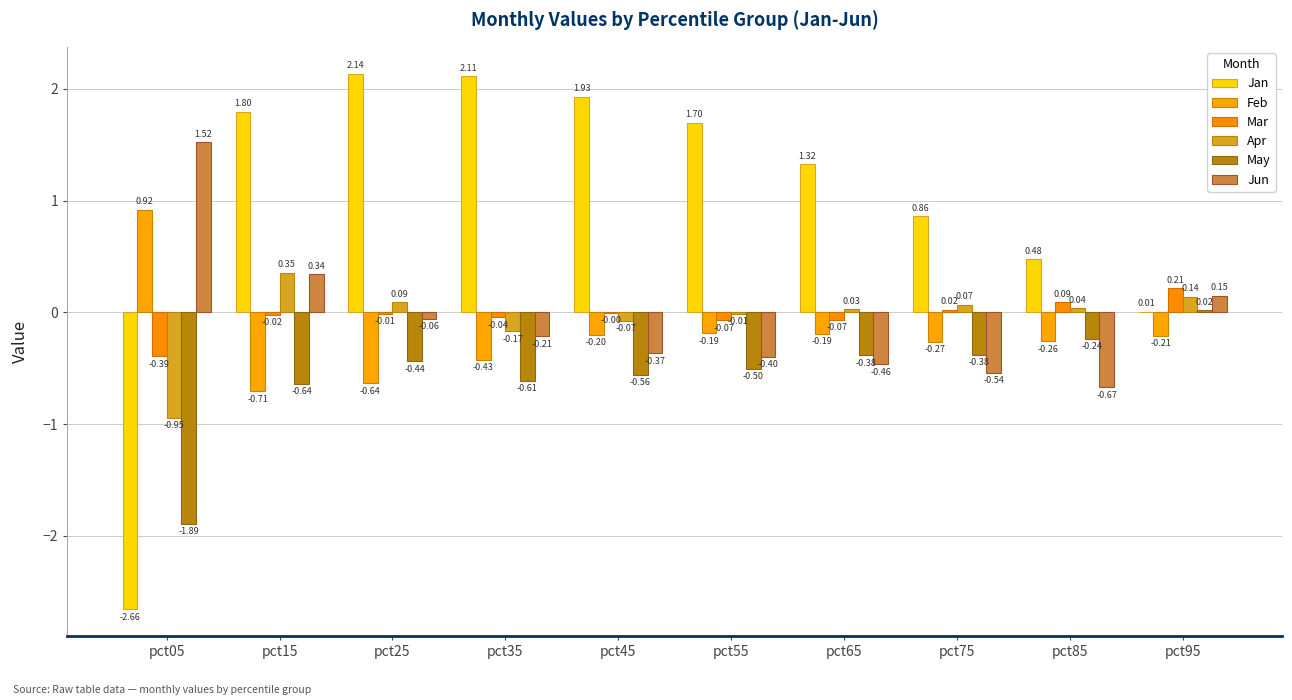

Reading left to right, list all the values displayed in this chart.

Jan: -2.7	1.8	2.1	2.1	1.9	1.7	1.3	0.9	0.5	0.0
Feb: 0.9	-0.7	-0.6	-0.4	-0.2	-0.2	-0.2	-0.3	-0.3	-0.2
Mar: -0.4	-0.0	-0.0	-0.0	-0.0	-0.1	-0.1	0.0	0.1	0.2
Apr: -0.9	0.4	0.1	-0.2	-0.1	-0.0	0.0	0.1	0.0	0.1
May: -1.9	-0.6	-0.4	-0.6	-0.6	-0.5	-0.4	-0.4	-0.2	0.0
Jun: 1.5	0.3	-0.1	-0.2	-0.4	-0.4	-0.5	-0.5	-0.7	0.2